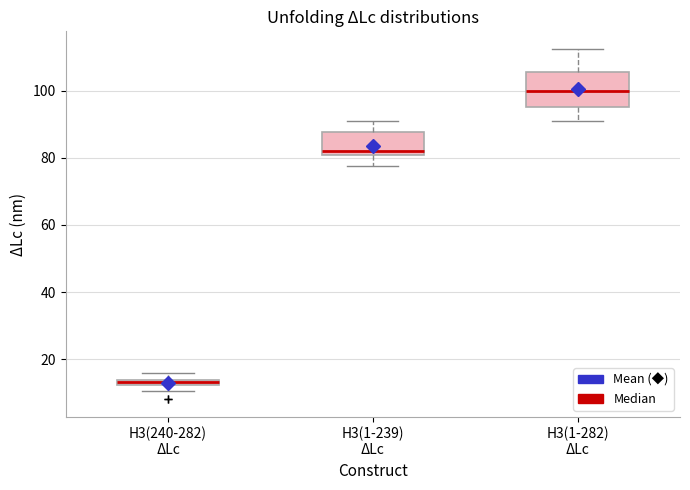

Where does the upper whisker of the box for H3(1-239) ΔLc end on the y-axis? The values are not printed on the chart, so give them approximately, as read against the axis.

90